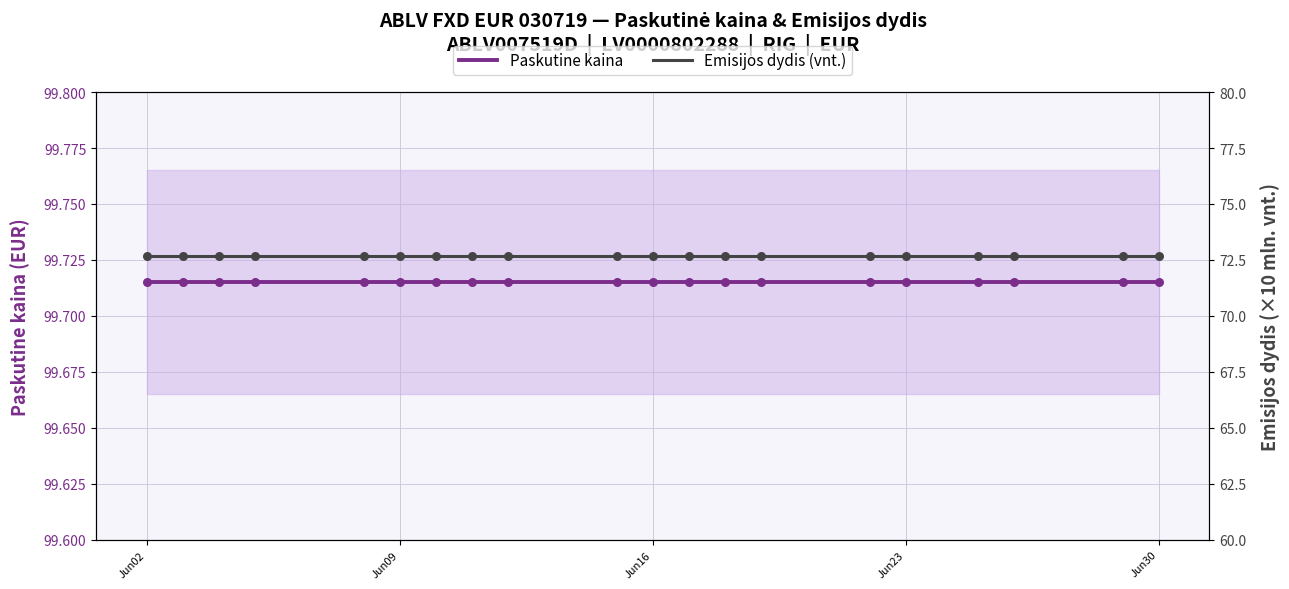

At how many categories does at least one series exceed 92?

20